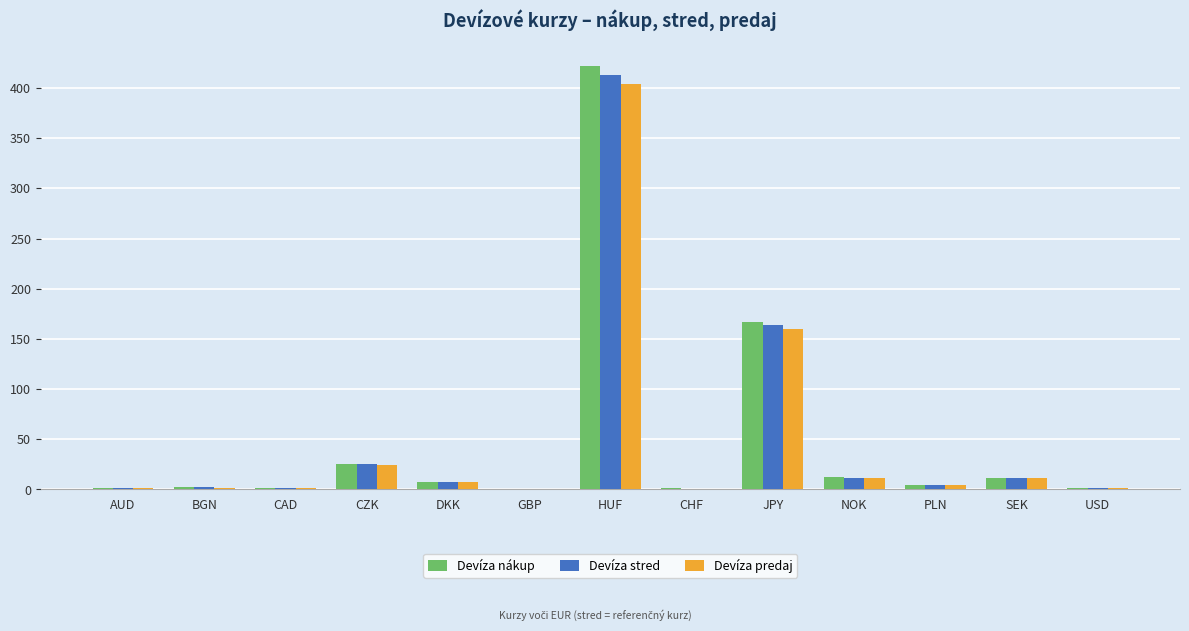

Is it true that Devíza predaj equals 89.3 at JPY?

False